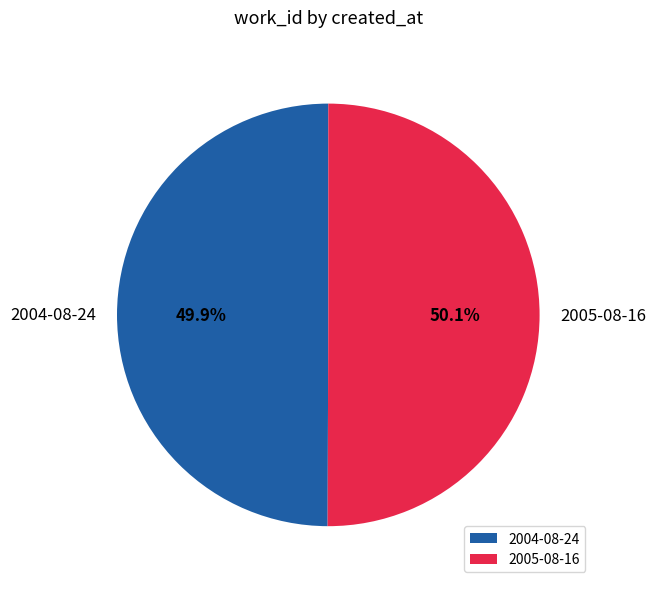

Approximately how many times larger is the value at 2004-08-24 compared to 2005-08-16?

1.0